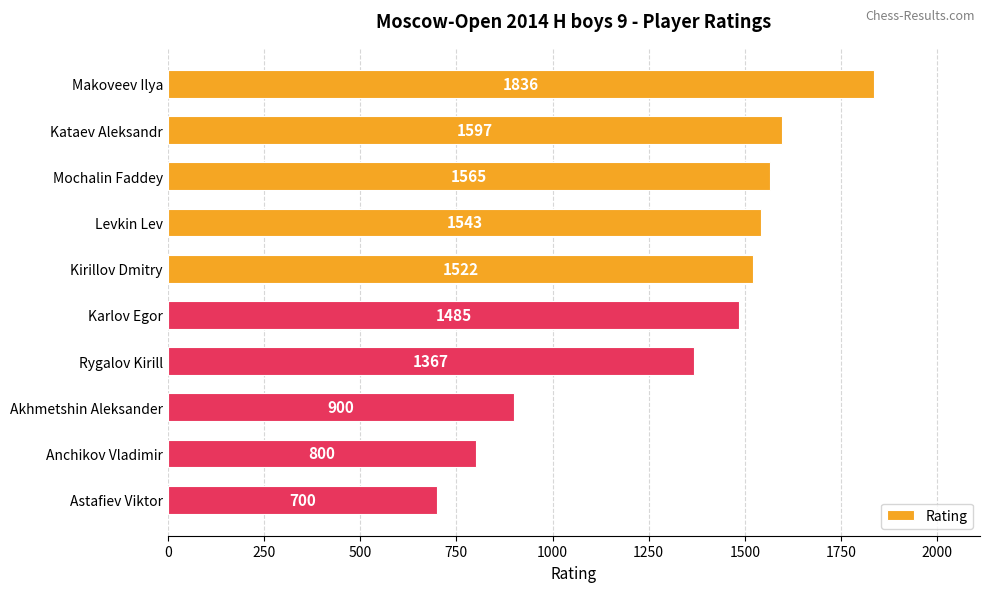

What is the value of the 10th bar from the top?

700